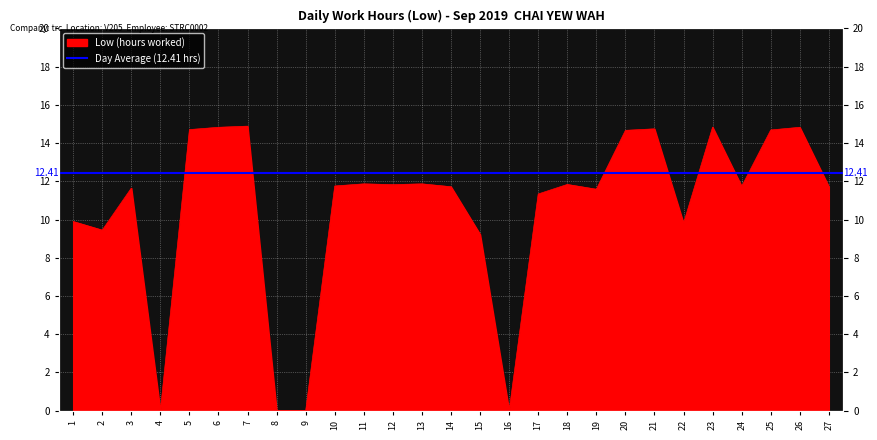

What is the maximum value shown in the chart?

14.9